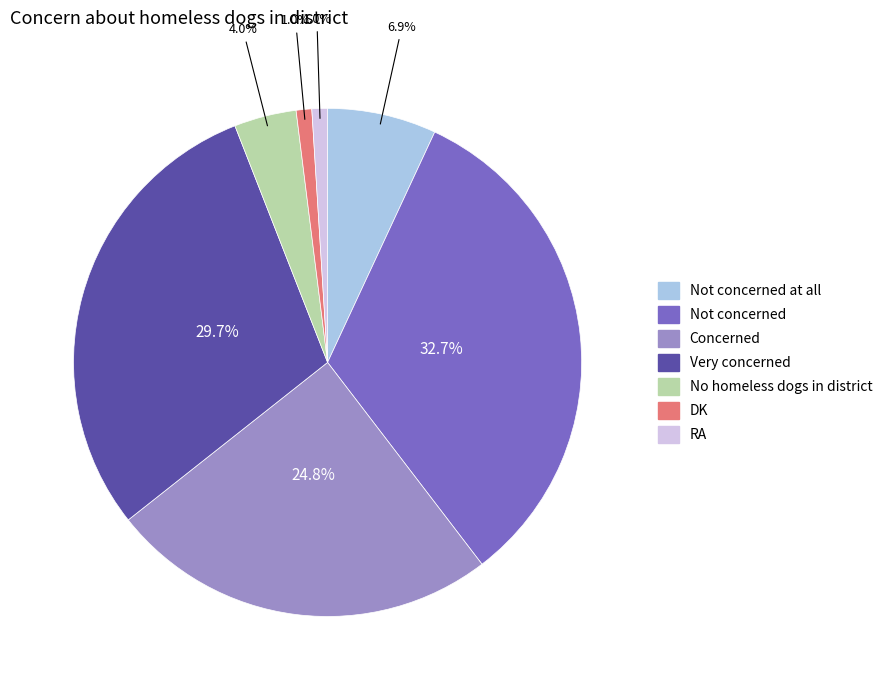

Is there a majority slice in this chart?

No